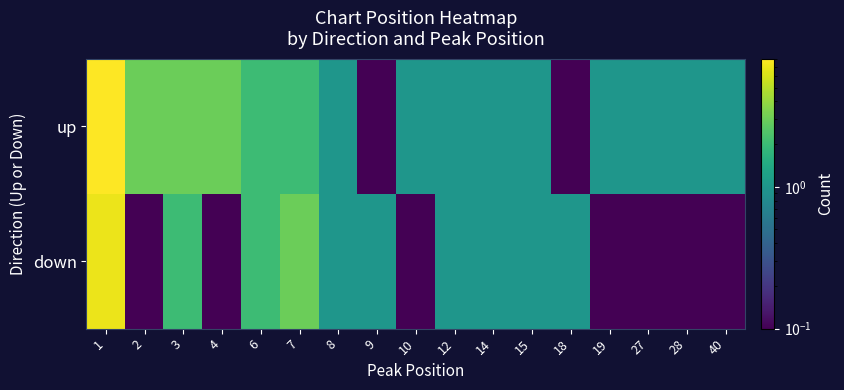

At how many categories does at least one series exceed 1?

6